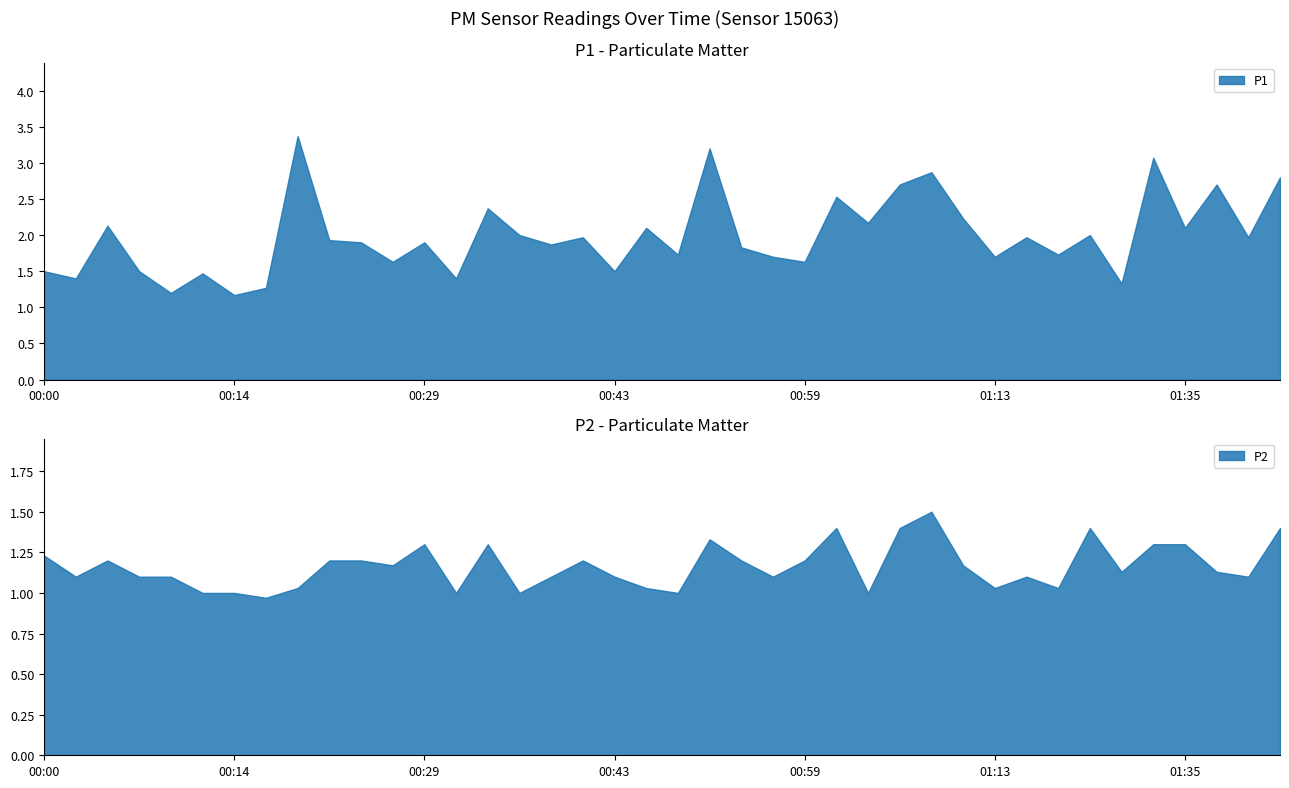

Rank the series by their average value, from lowest to highest.

P2, P1